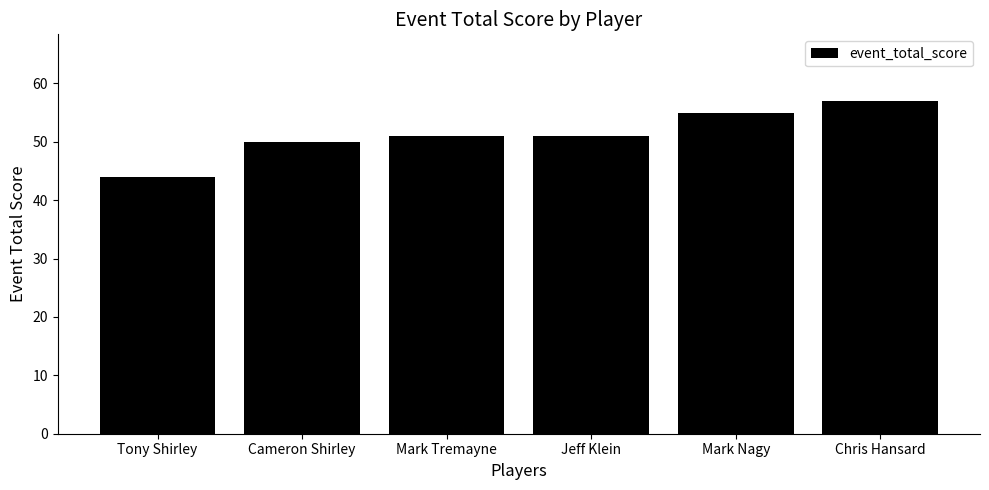

Which has a higher value, Cameron Shirley or Mark Nagy?

Mark Nagy